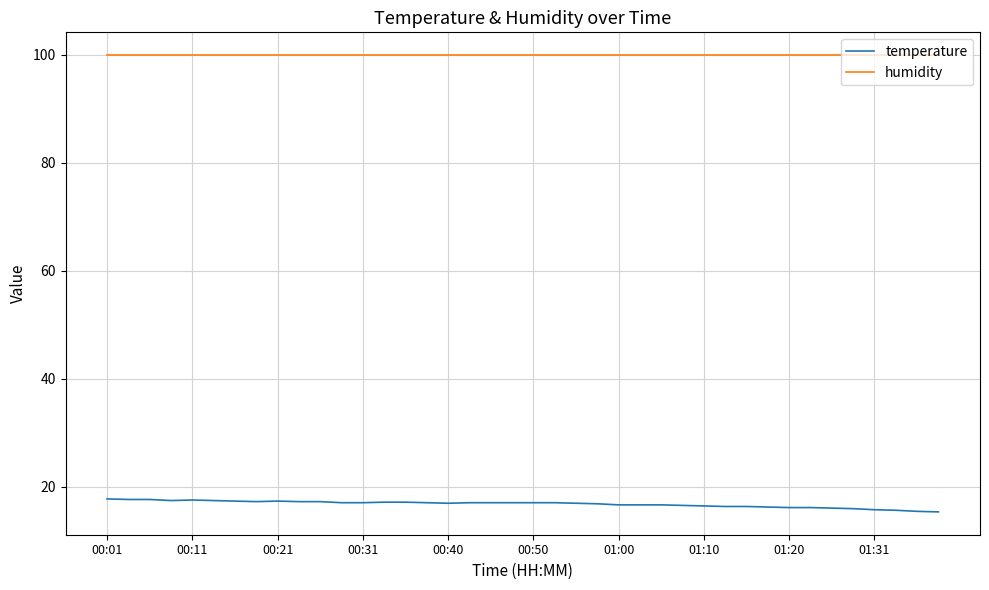

What is the maximum value shown in the chart?

99.9